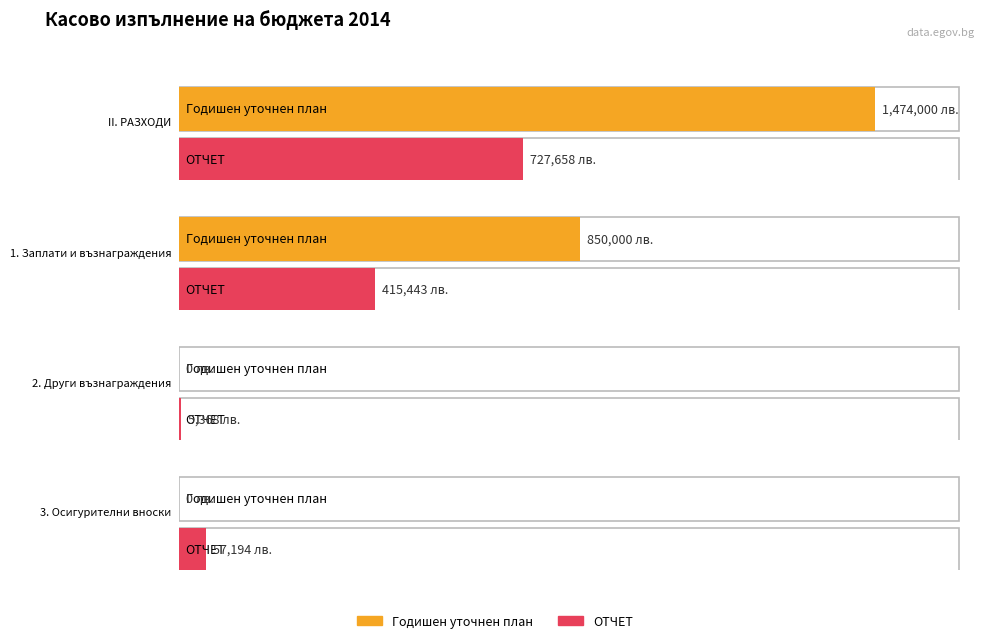

How many bars are there in total?

8